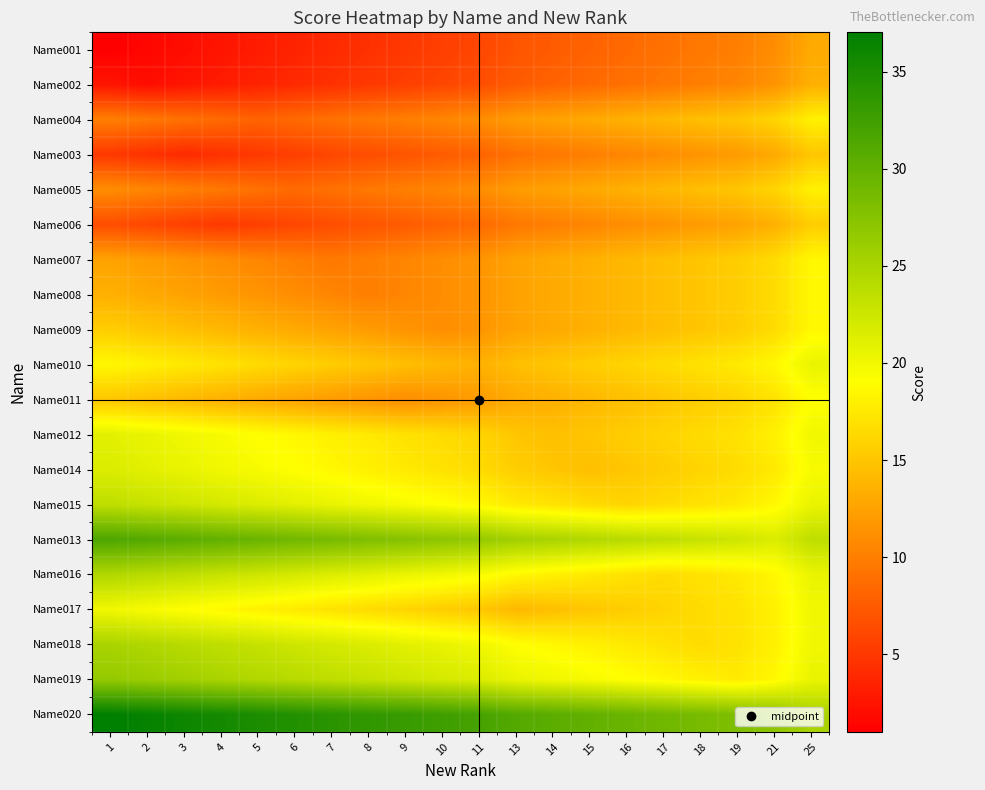

At which category is the sum across all series the highest?

25